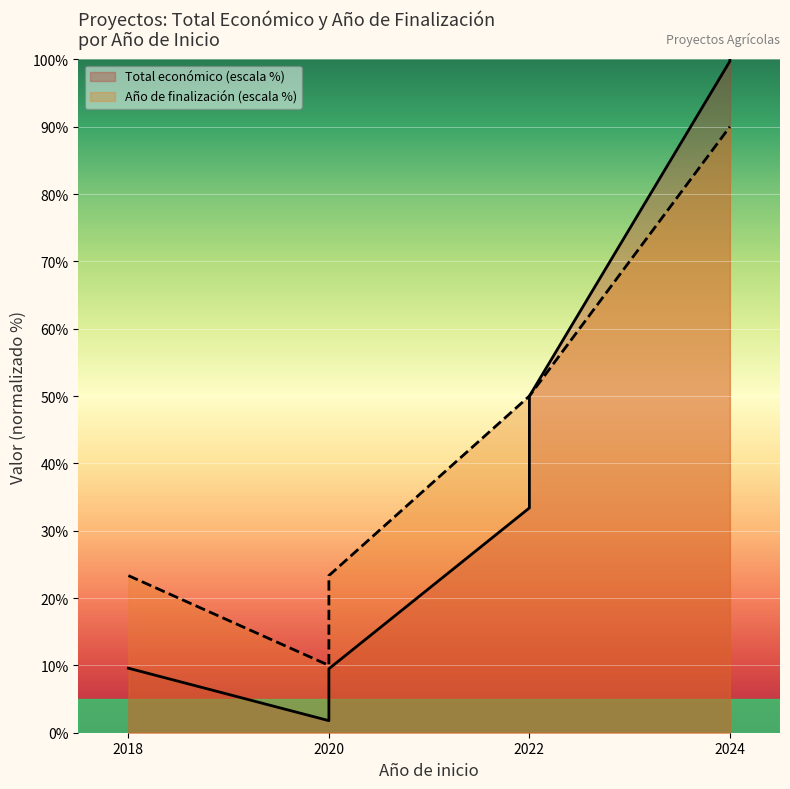

What is the change in value from 2018 to 2022?

+38.5